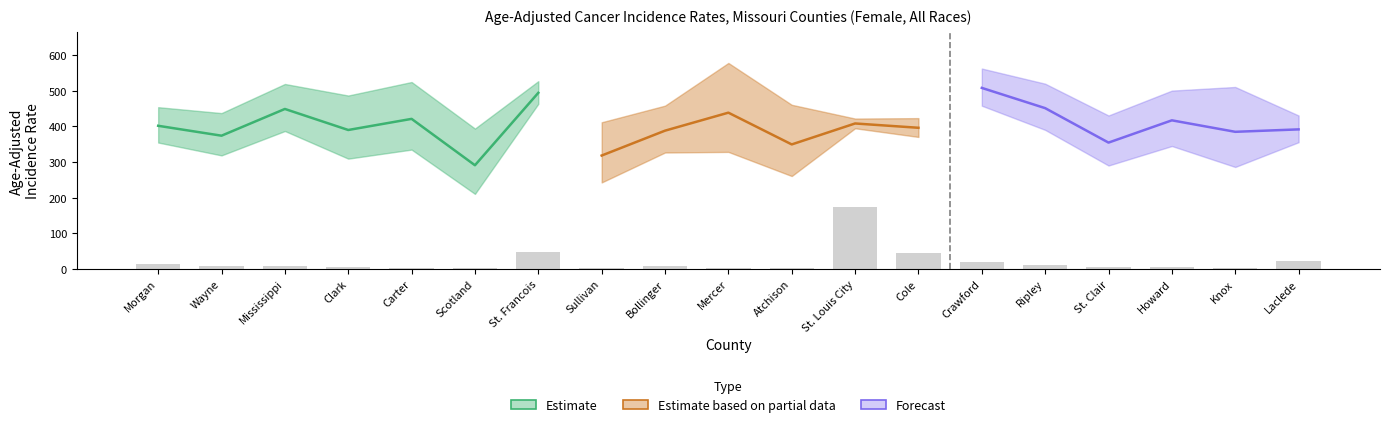

List the labels in order of Lower CI value, largest first.

St. Francois, Crawford, St. Louis City, Ripley, Mississippi, Cole, Laclede, Morgan, Howard, Carter, Mercer, Bollinger, Wayne, Clark, St. Clair, Knox, Atchison, Sullivan, Scotland